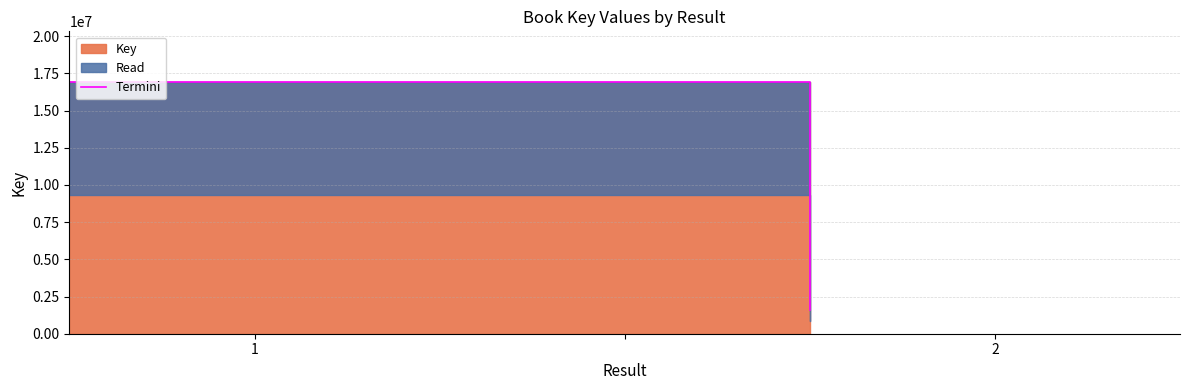

What is the difference between the values at 1 and 2?

15374653